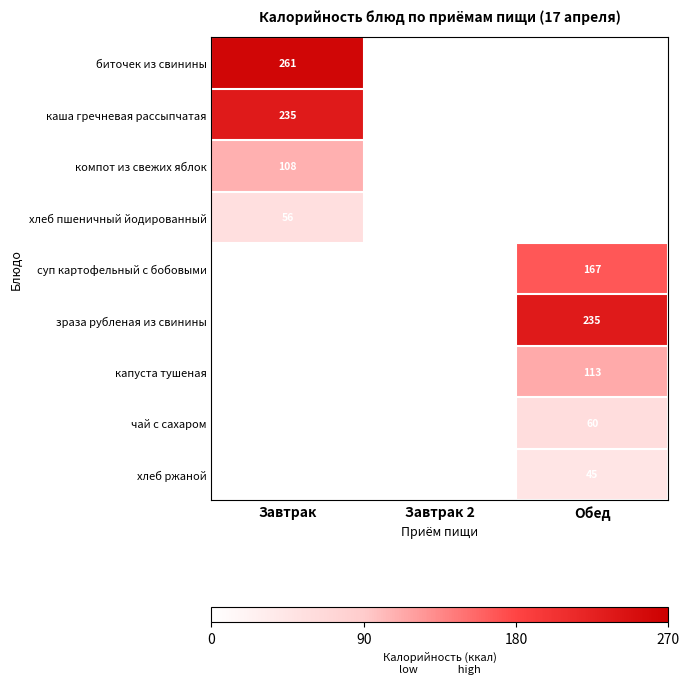

Which has a higher value, Завтрак 2 or Завтрак?

Завтрак